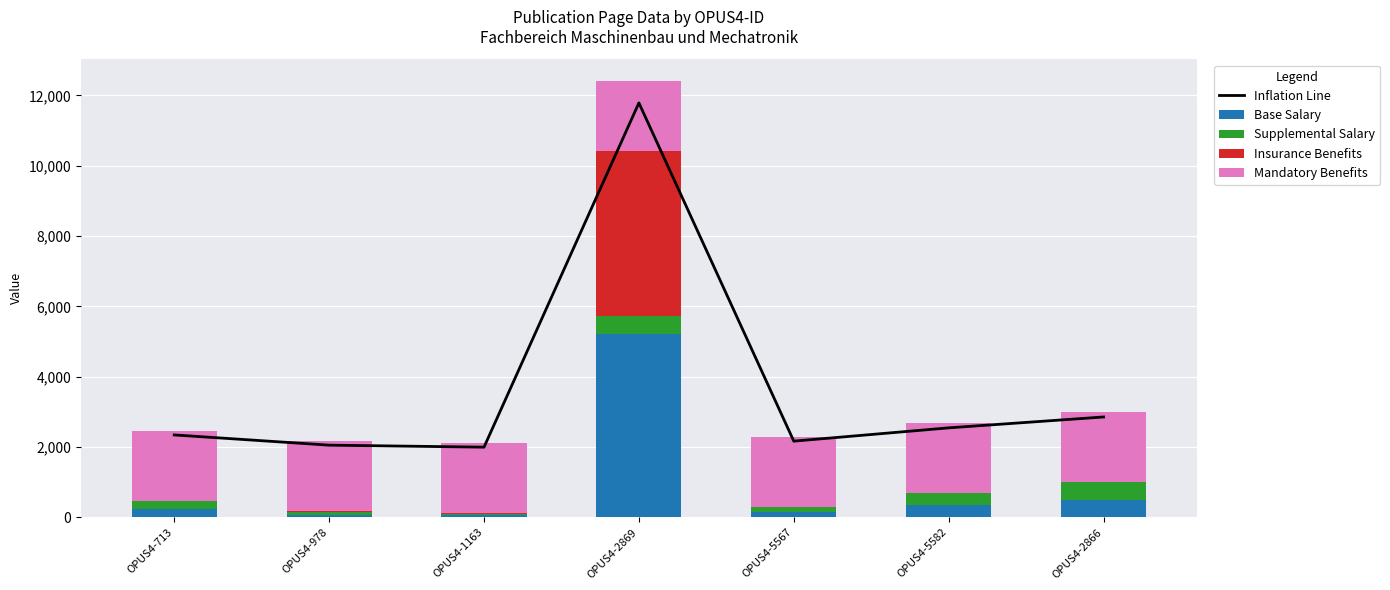

What is the highest value of the Mandatory Benefits series?

1991.0